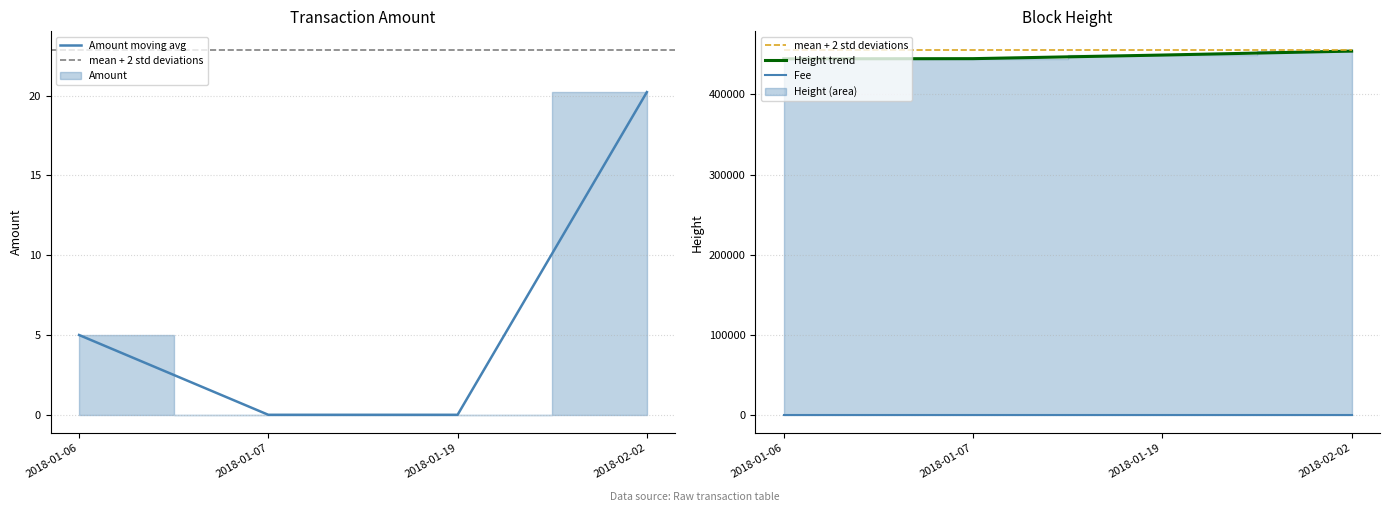

Which series has the largest total across all categories?

mean + 2 std deviations